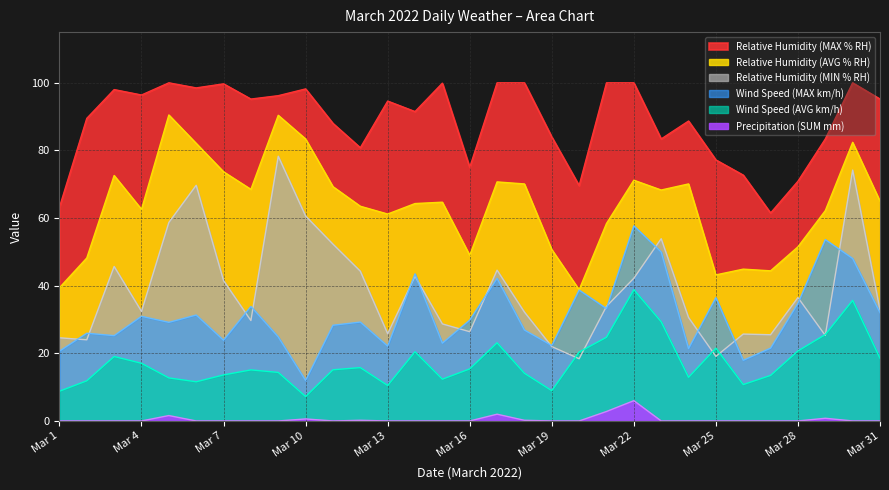

Which series has the largest total across all categories?

Relative Humidity (MAX % RH)